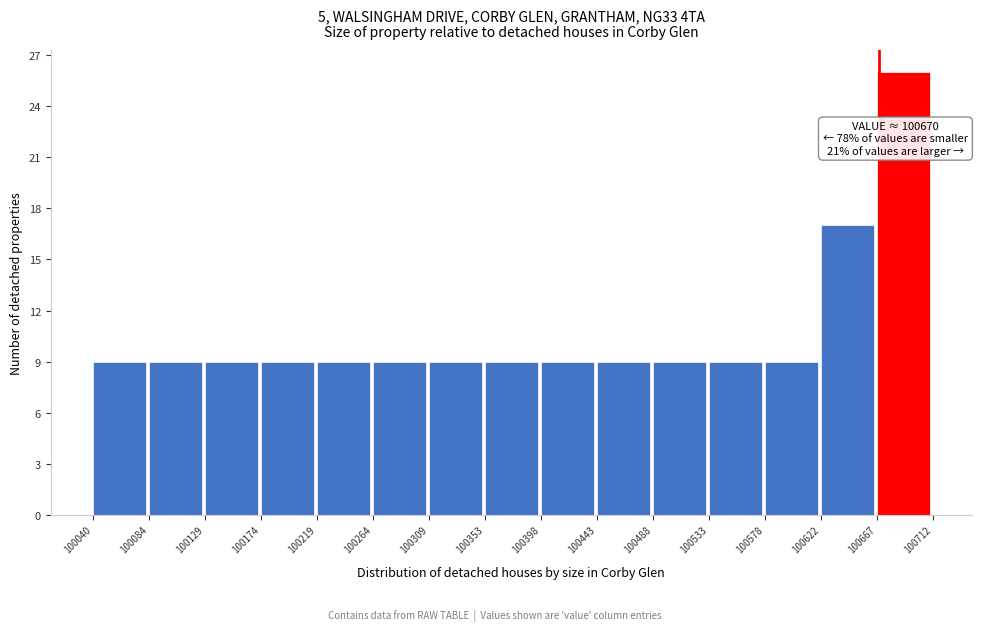

Which range on the x-axis has the tallest bar?

100667 to 100712